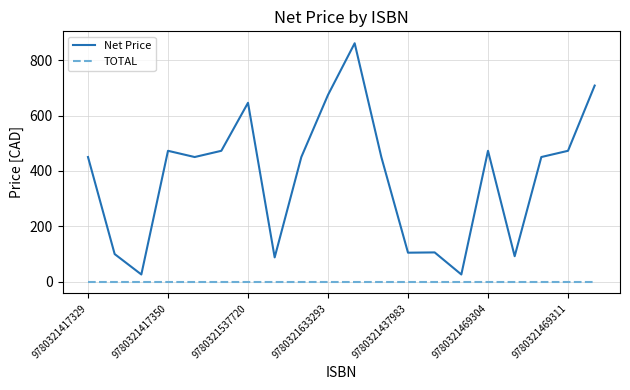

What is the lowest value of the Net Price series?

25.5